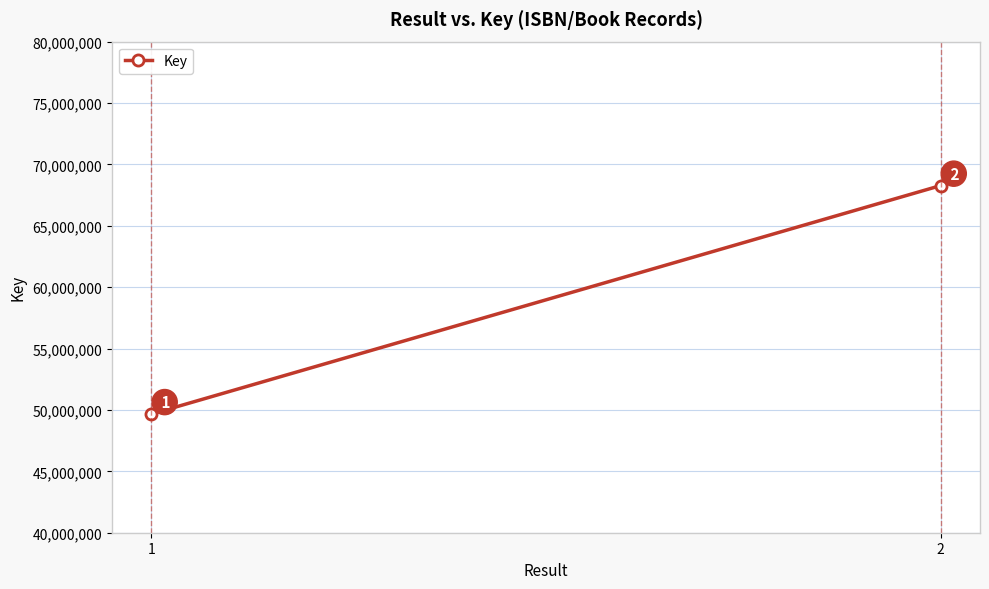

List the labels in order of value, smallest first.

1, 2